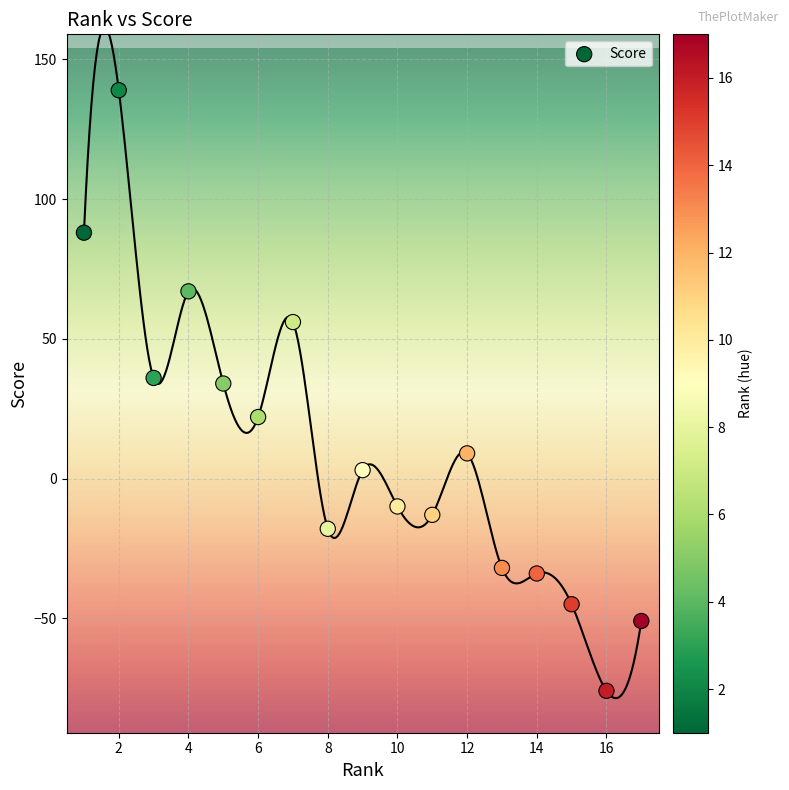

What is the range of Y values (max minus min)?

215